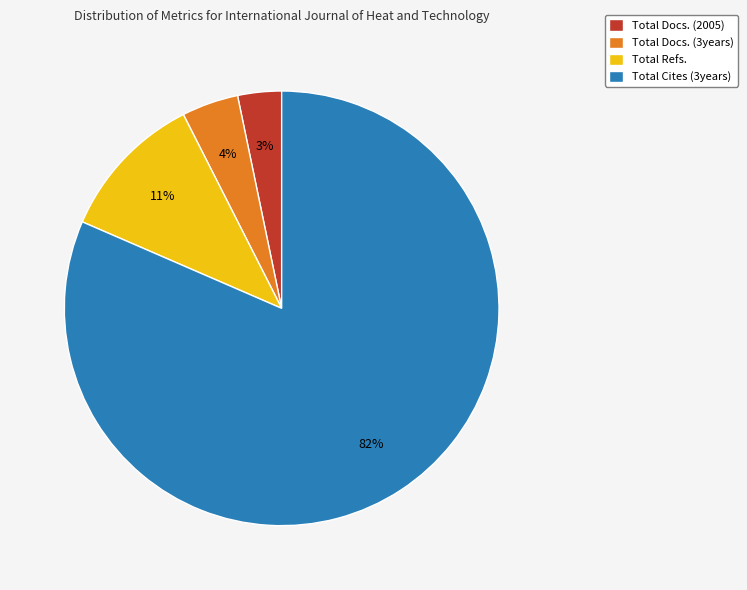

Is it true that Total Refs. is 17% of the pie?

False